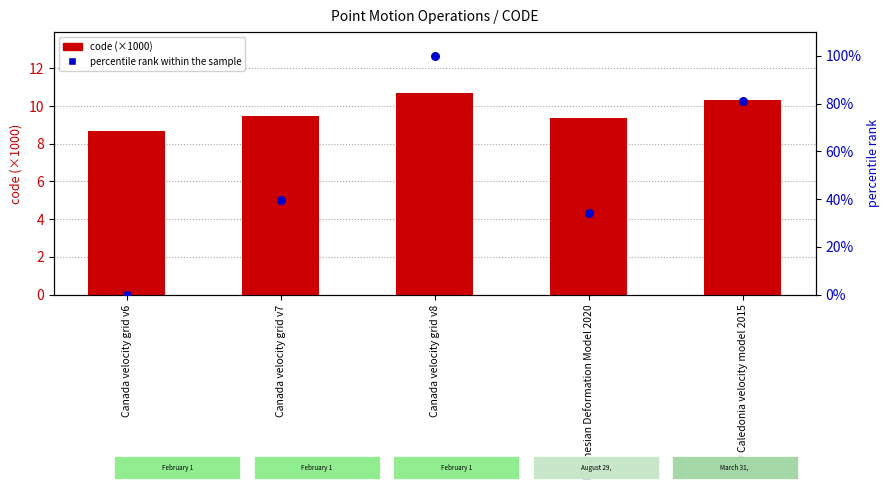

Which series has the largest total across all categories?

percentile rank within the sample